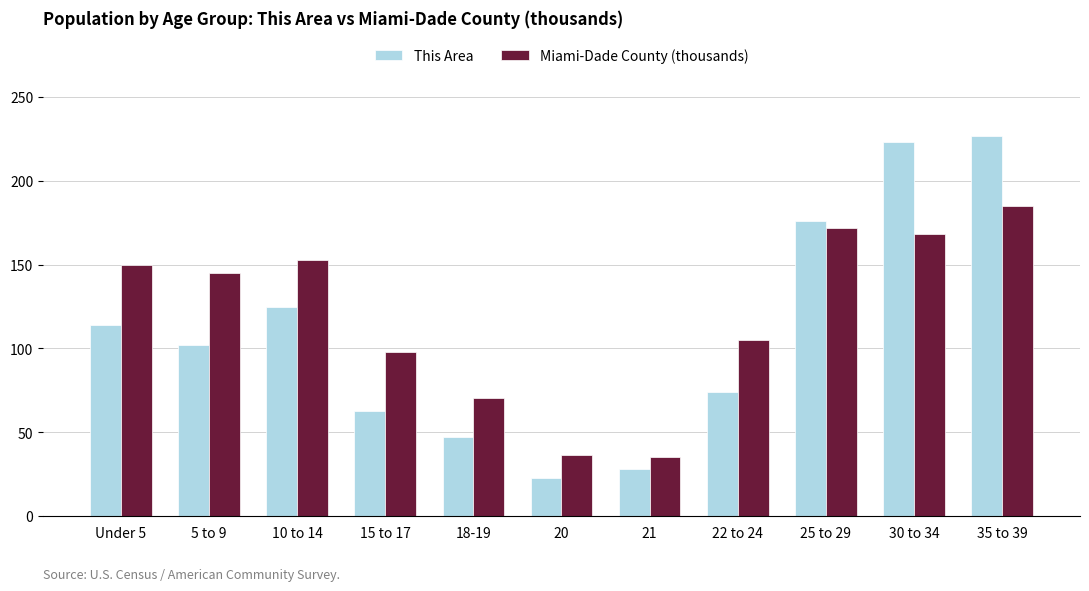

At which category is the sum across all series the highest?

35 to 39